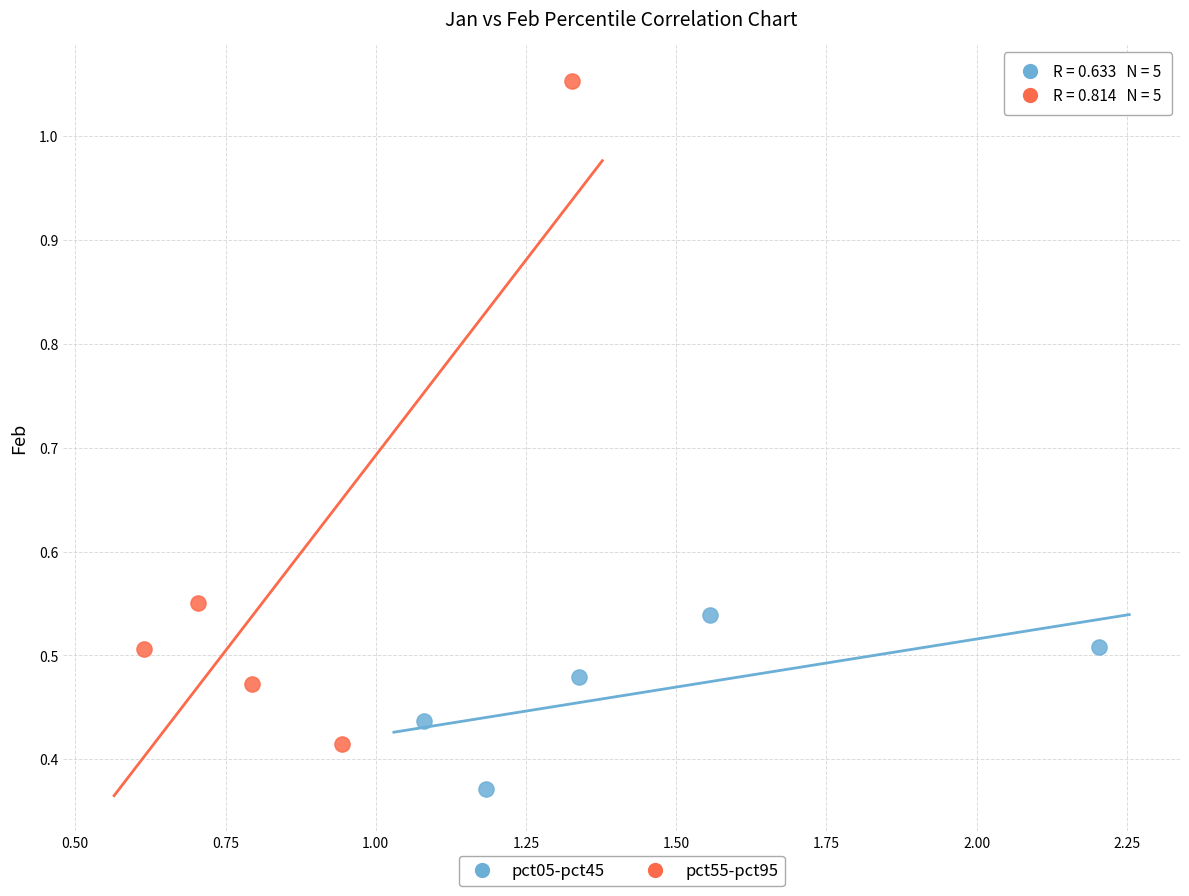

Which series contains the lowest Y value?

pct05-pct45